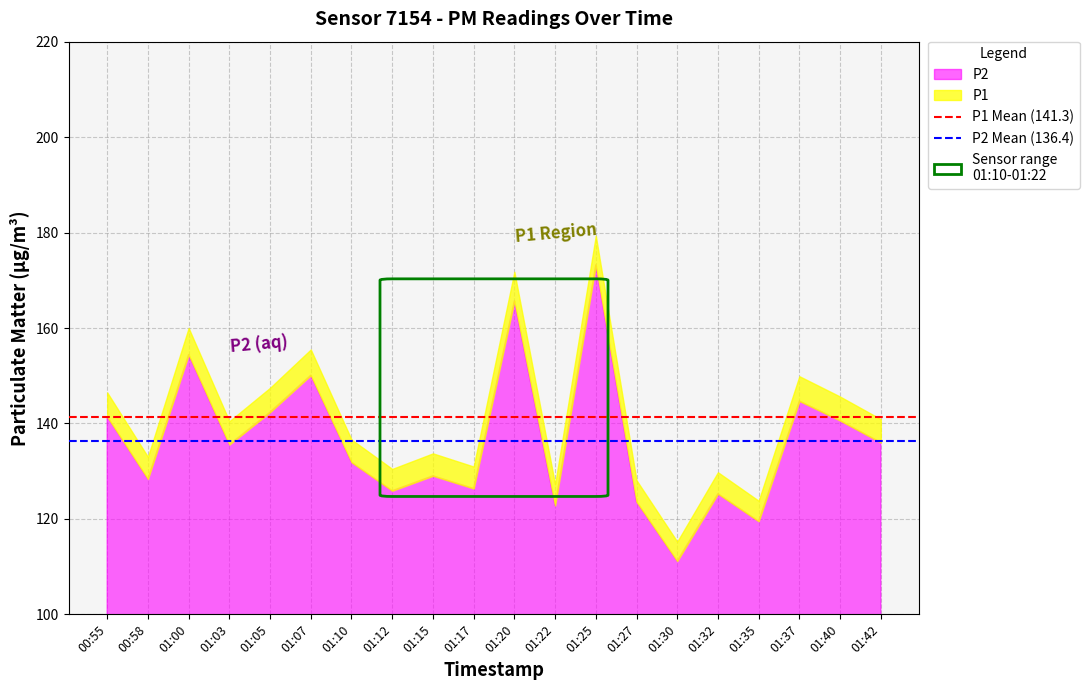

What is the value of the P2 Mean (136.4) point at the 1st from the left?

136.4